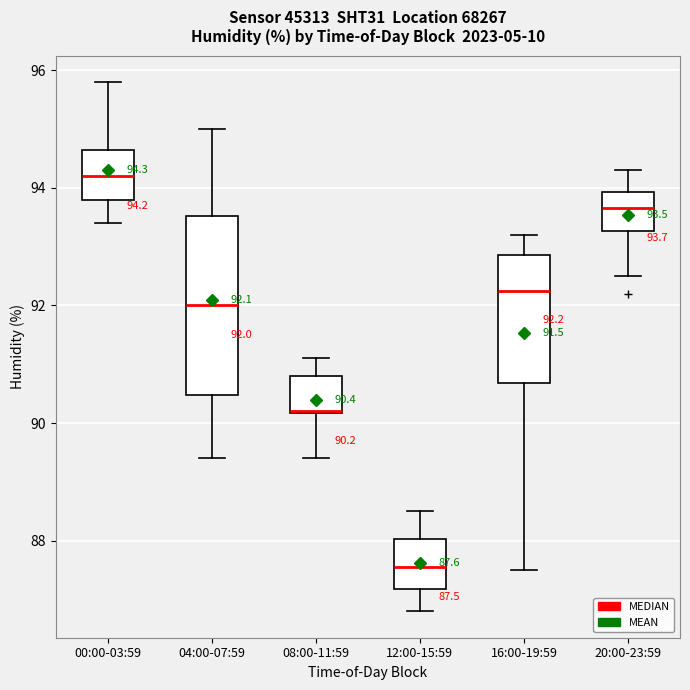

Which box is the tallest, from its lower edge to its upper edge?

04:00-07:59